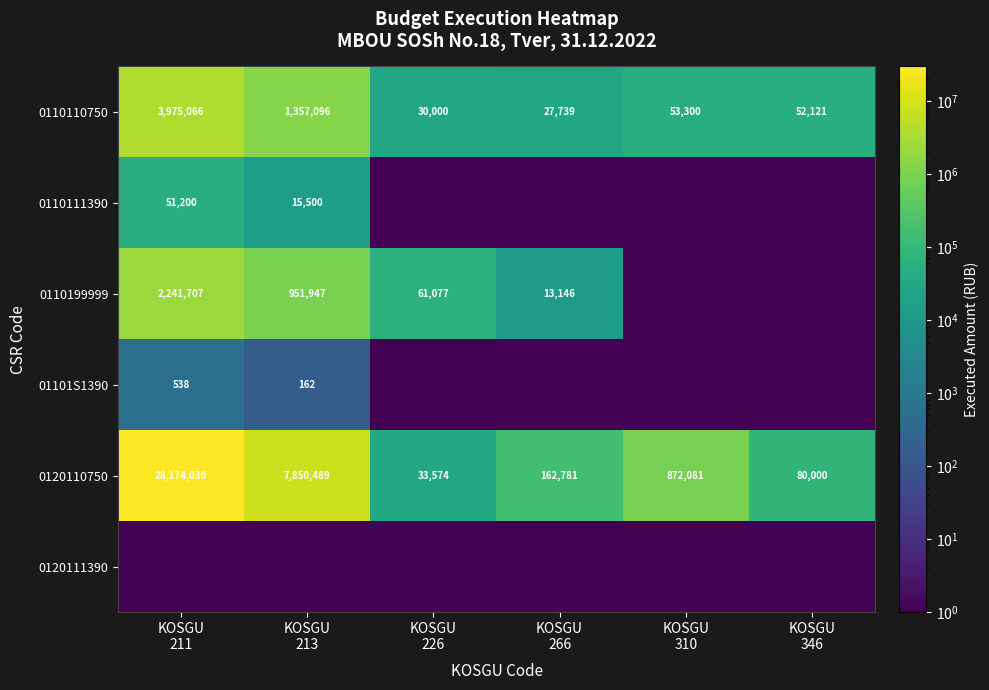

Which category has the lowest value across all series?

KOSGU
226